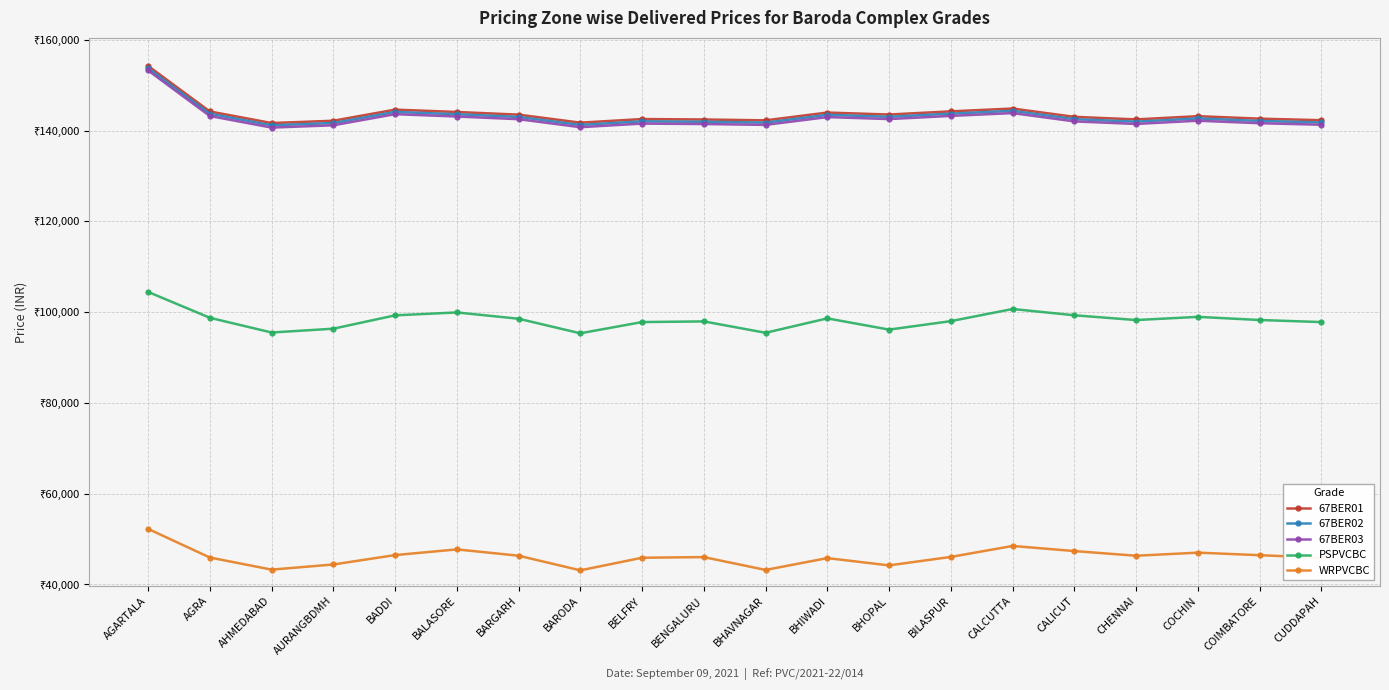

Which category has the lowest value across all series?

BARODA